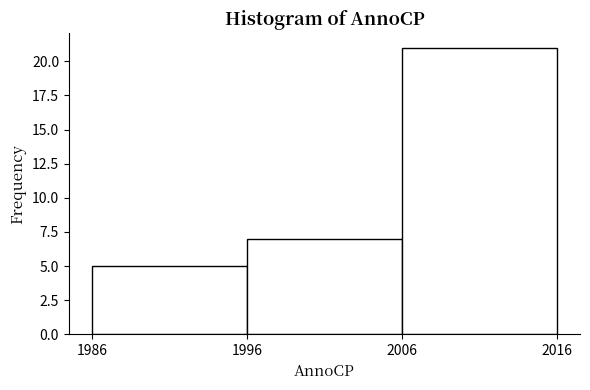

Which range on the x-axis has the tallest bar?

2006 to 2016